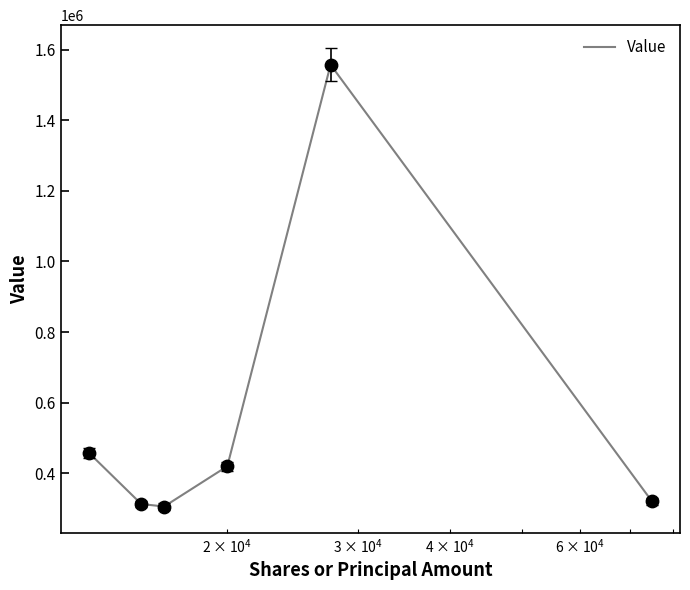

What is the minimum value shown in the chart?

306000